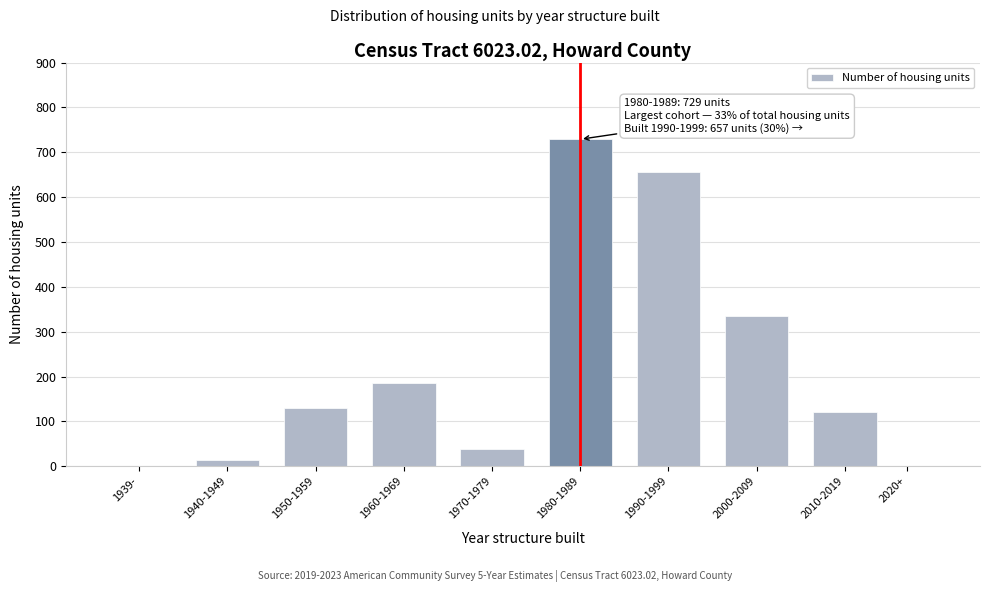

Reading left to right, extract all data points from this chart.

1939-=0	1940-1949=14	1950-1959=131	1960-1969=186	1970-1979=38	1980-1989=729	1990-1999=657	2000-2009=334	2010-2019=121	2020+=0